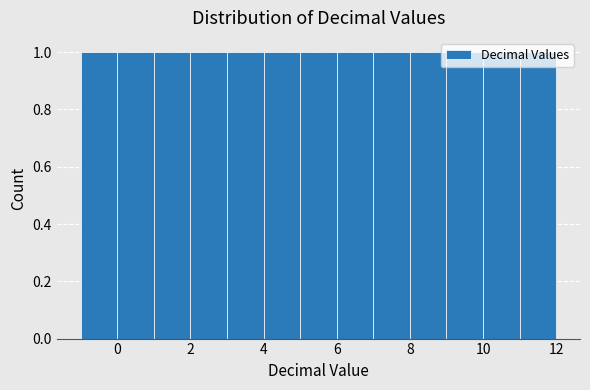

What is the height of the bar covering 8 to 9 on the x-axis? The values are not printed on the chart, so give them approximately, as read against the axis.

1